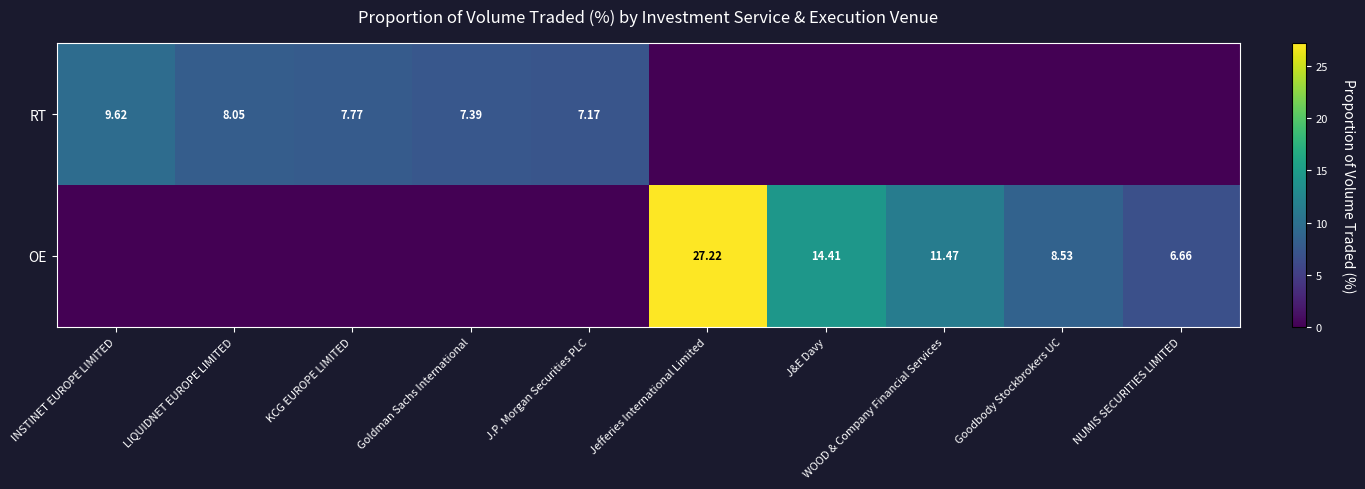

How many distinct data groups are displayed?

2